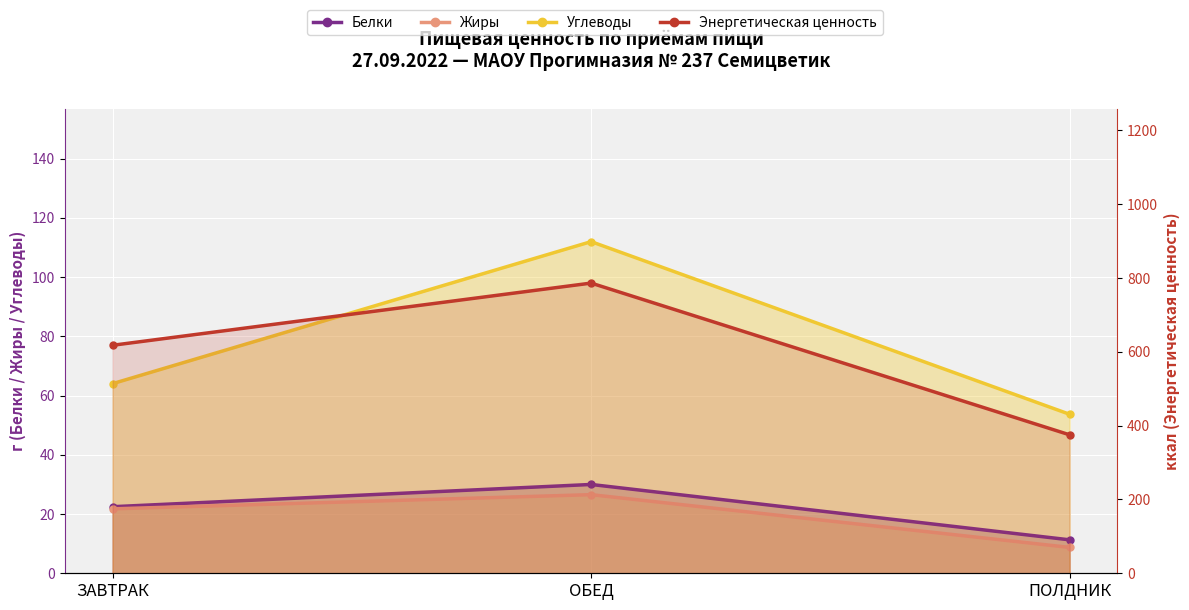

Which series changed the most between ЗАВТРАК and ПОЛДНИК?

Энергетическая ценность